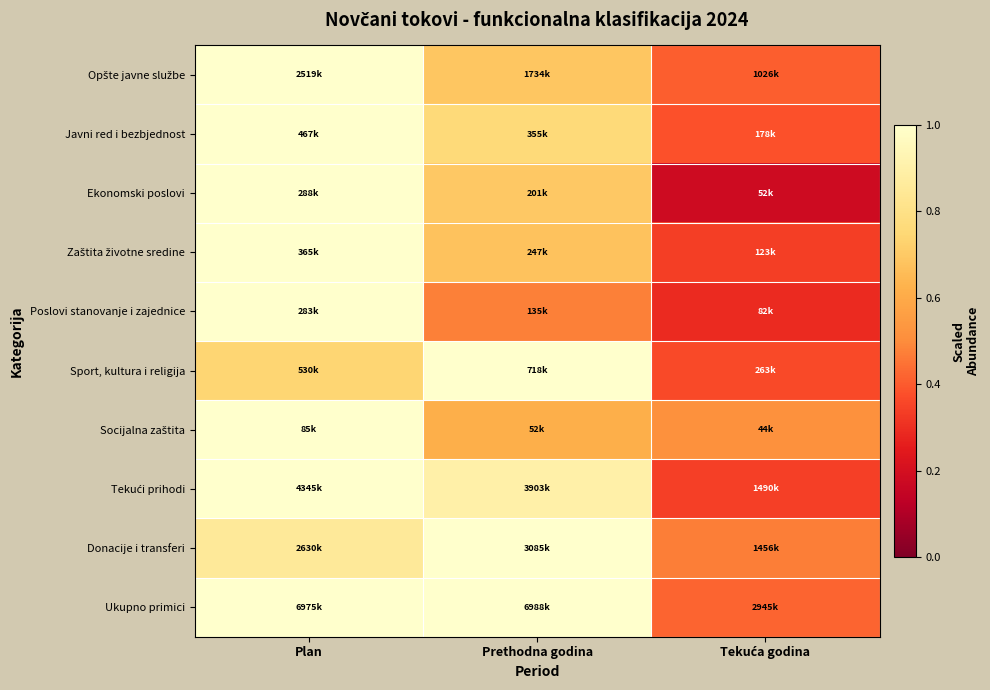

At Plan, list the series in order from largest to smallest.

Opšte javne službe, Javni red i bezbjednost, Ekonomski poslovi, Zaštita životne sredine, Poslovi stanovanje i zajednice, Socijalna zaštita, Tekući prihodi, Ukupno primici, Donacije i transferi, Sport, kultura i religija